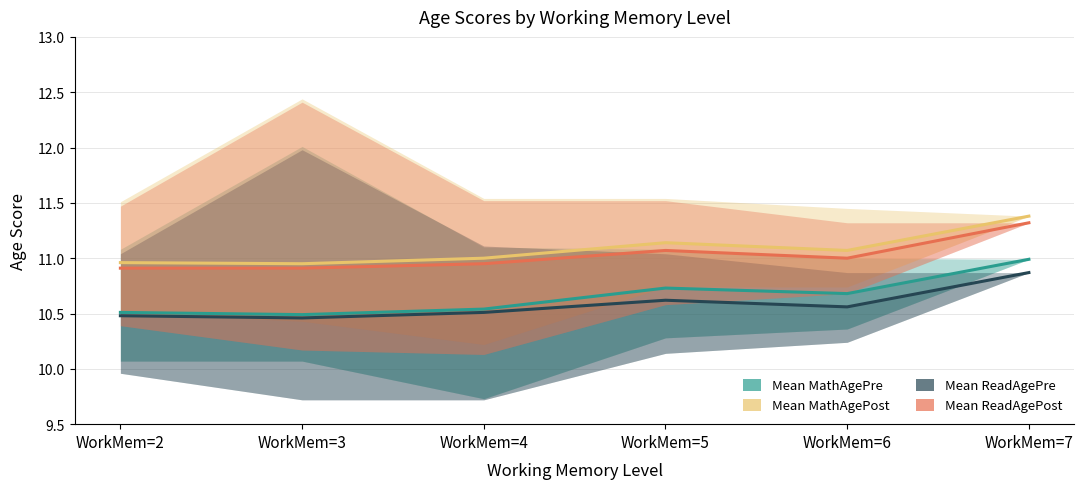

Is it true that Mean MathAgePost equals 11.1 at WorkMem=5?

True